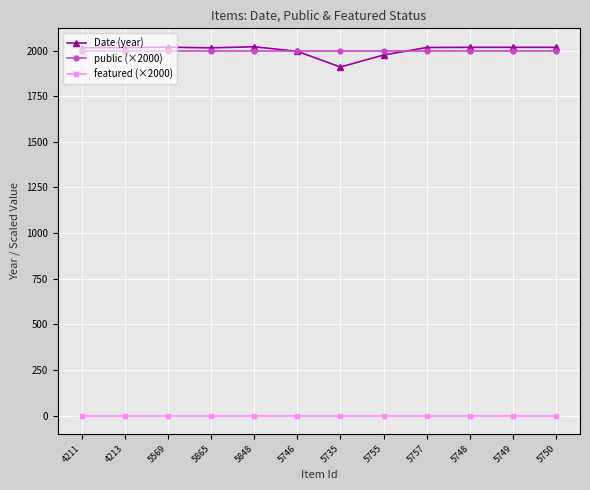

Which series has the largest range (max minus min)?

Date (year)